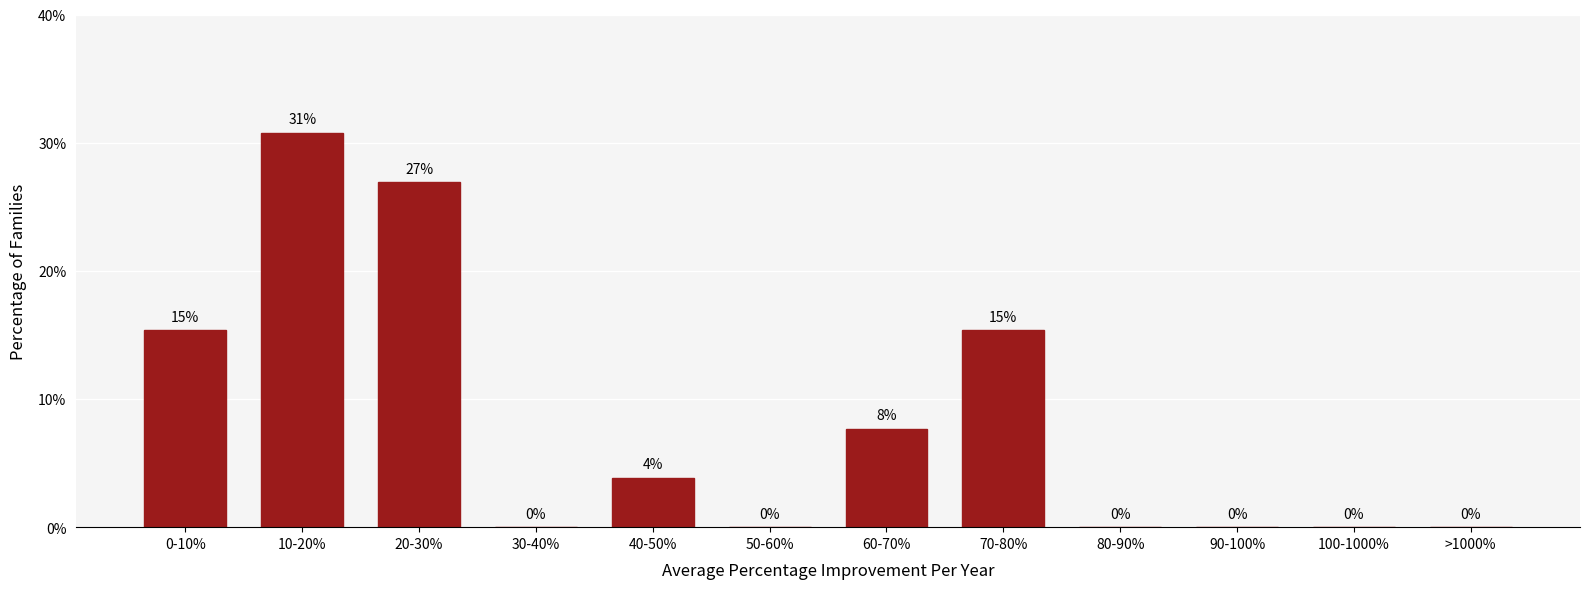

Where does the data first go above 3?

0-10%